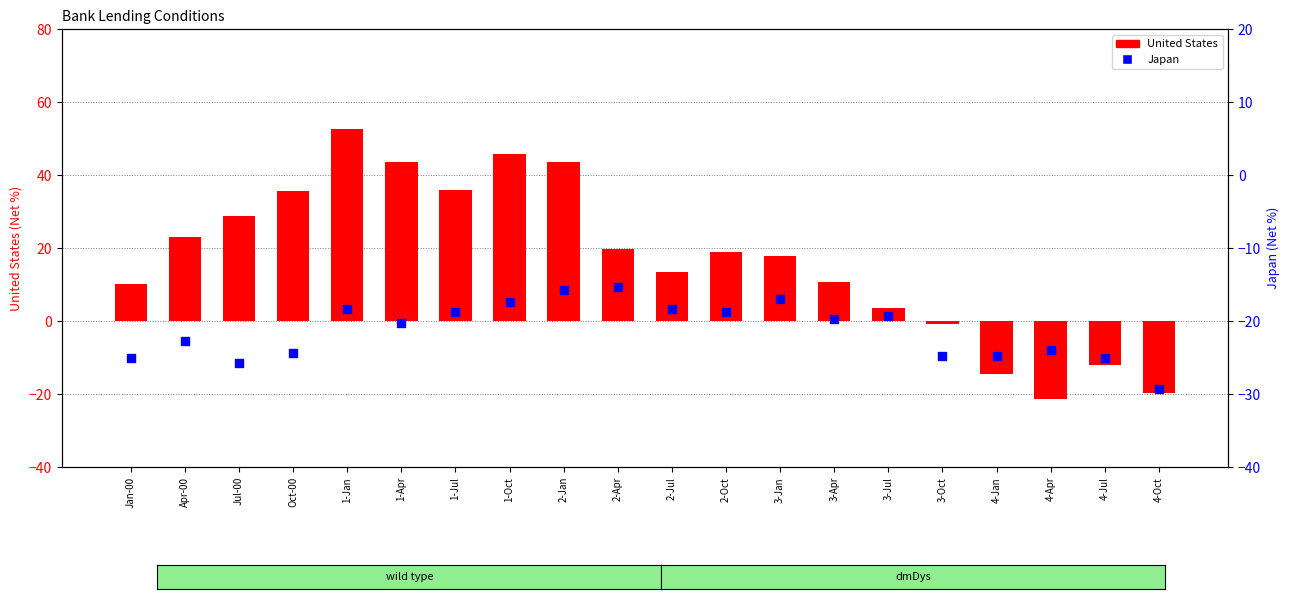

At how many categories does at least one series exceed 17?

11